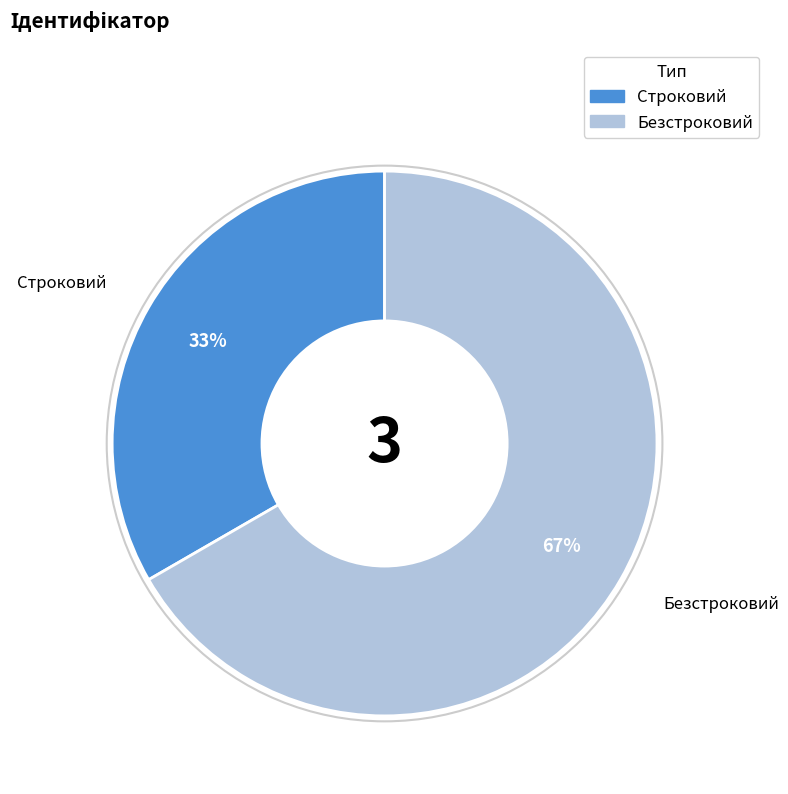

Which slice represents more than half of the pie?

Безстроковий